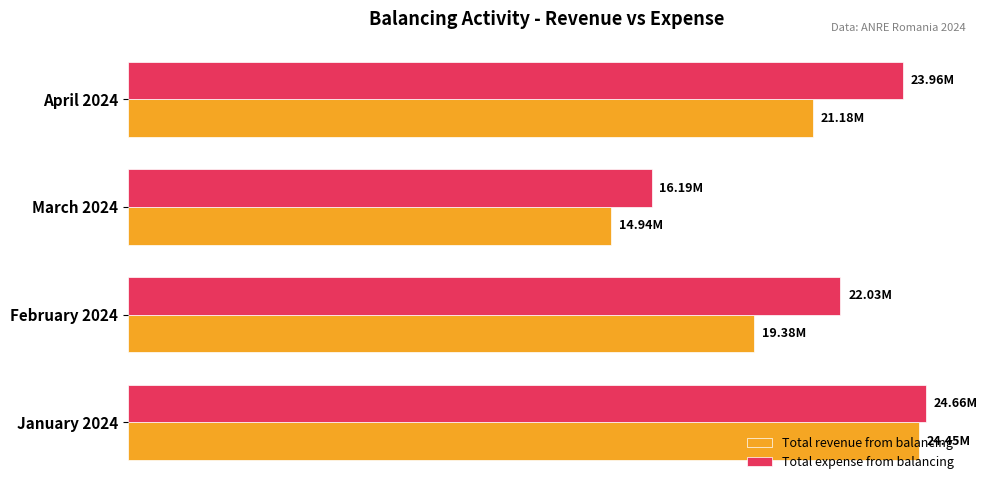

What are all the series names shown in the legend?

Total revenue from balancing, Total expense from balancing